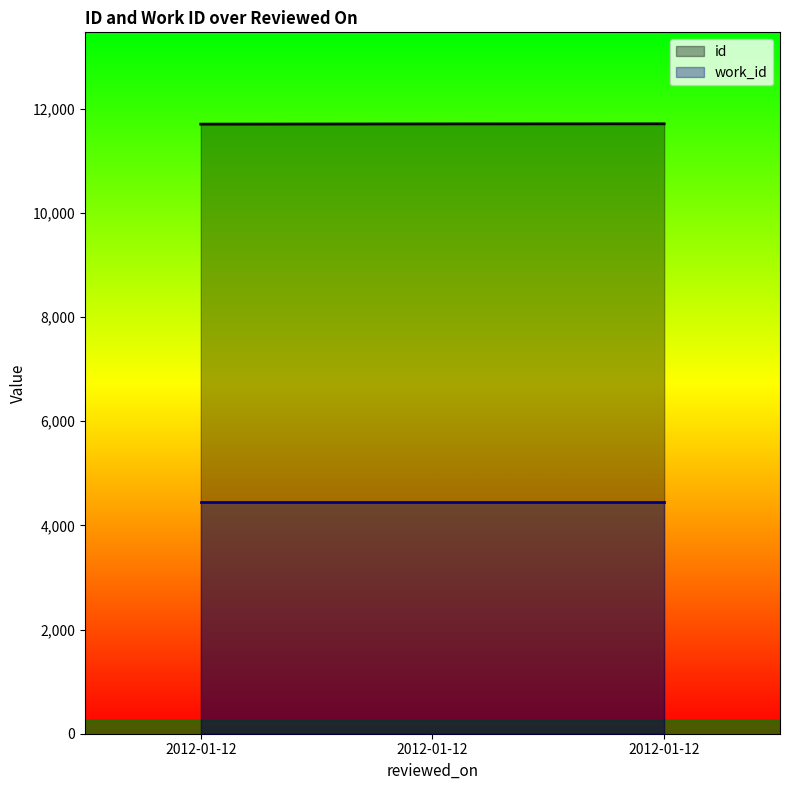

How many categories are shown in the chart?

3